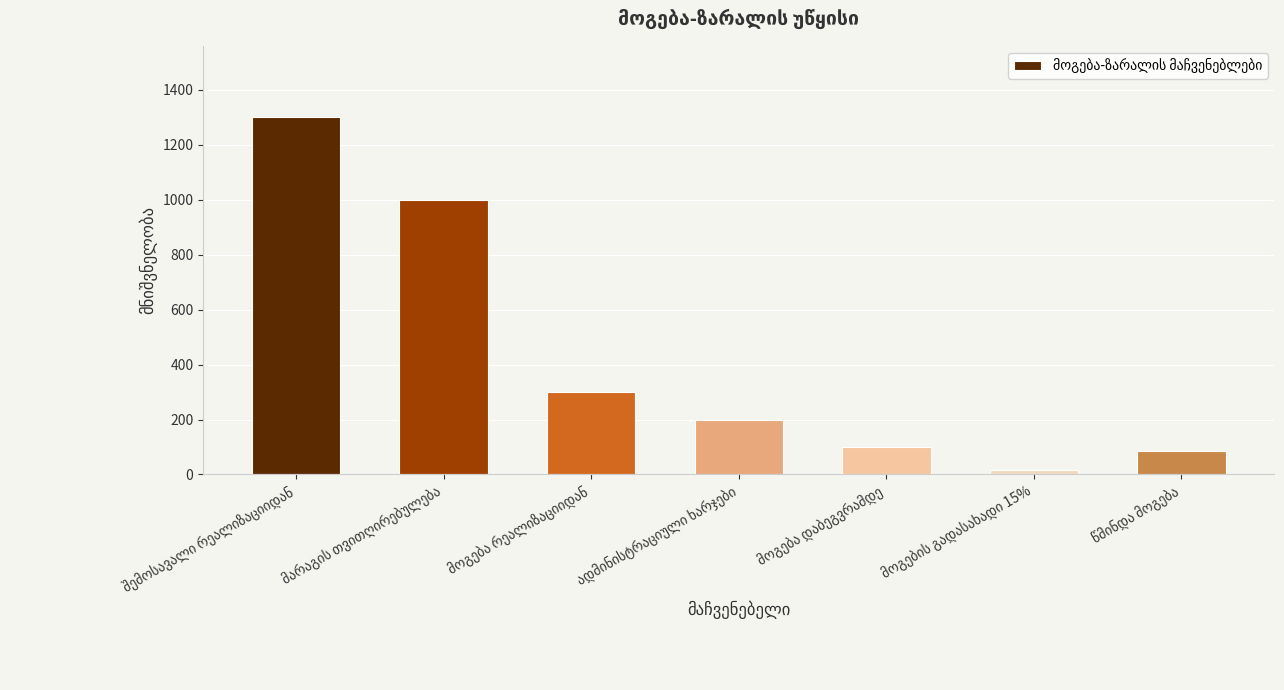

Are the bars grouped side by side (vs. stacked)?

No